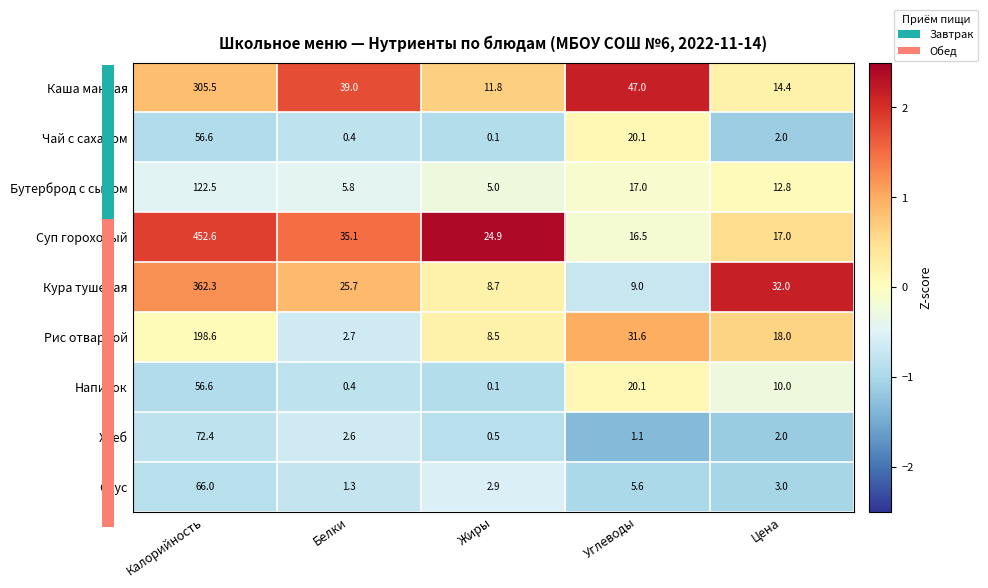

Rank the categories by Бутерброд с сыром value from lowest to highest.

Жиры, Белки, Цена, Углеводы, Калорийность